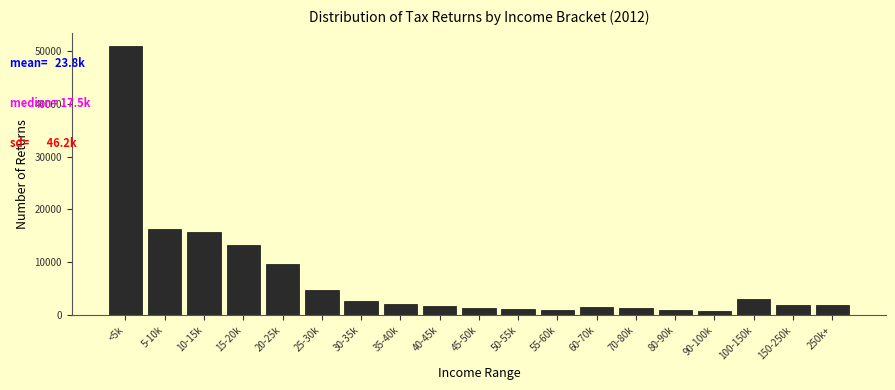

What is the sum of all values?

131940